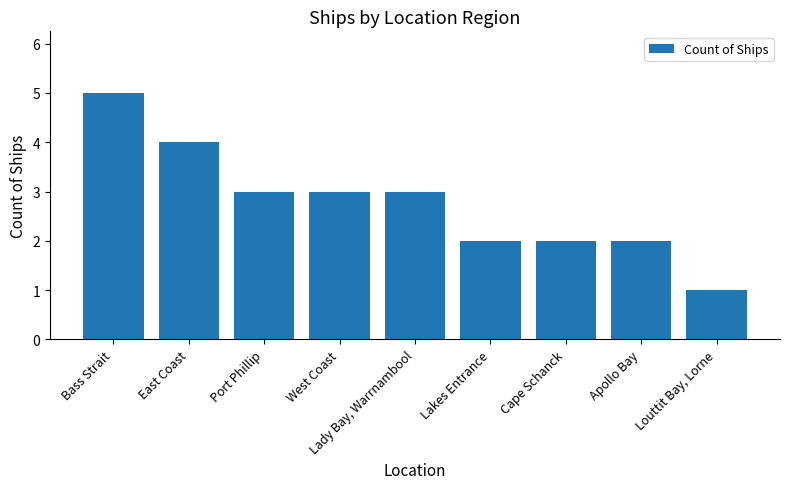

Is it true that the value at Louttit Bay, Lorne is 2?

False